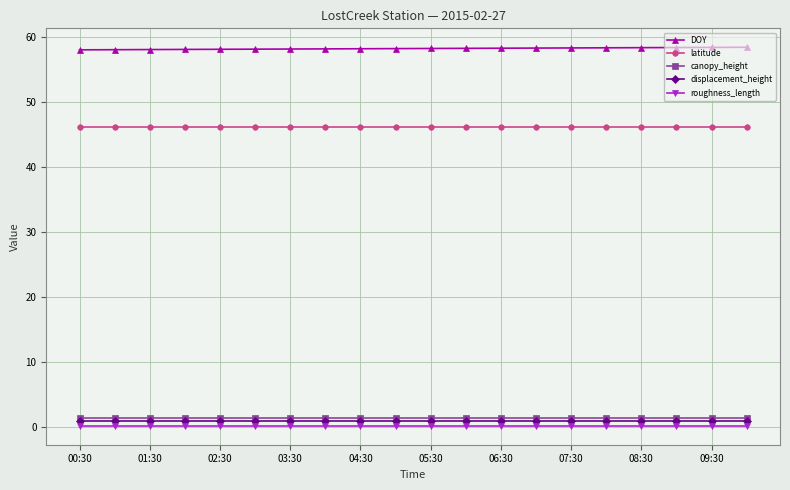

At how many categories does at least one series exceed 40?

20